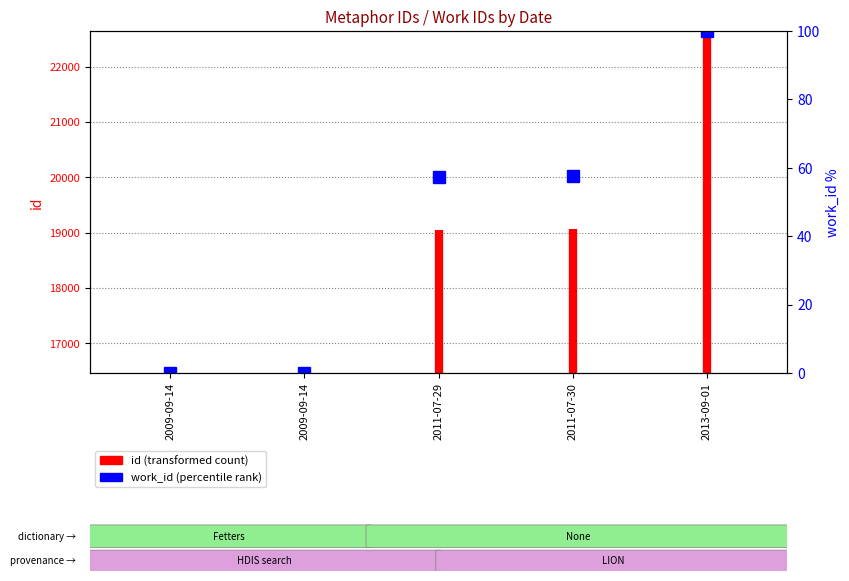

How many values are between 16467 and 16500?

2